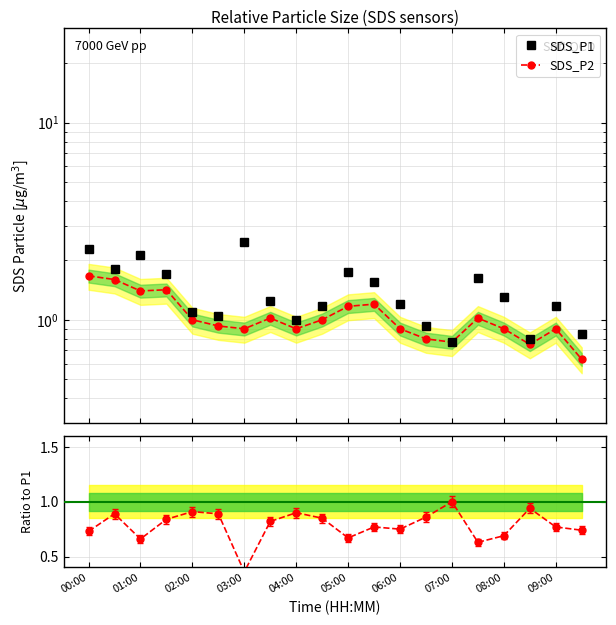

What position from the left is 15?

16